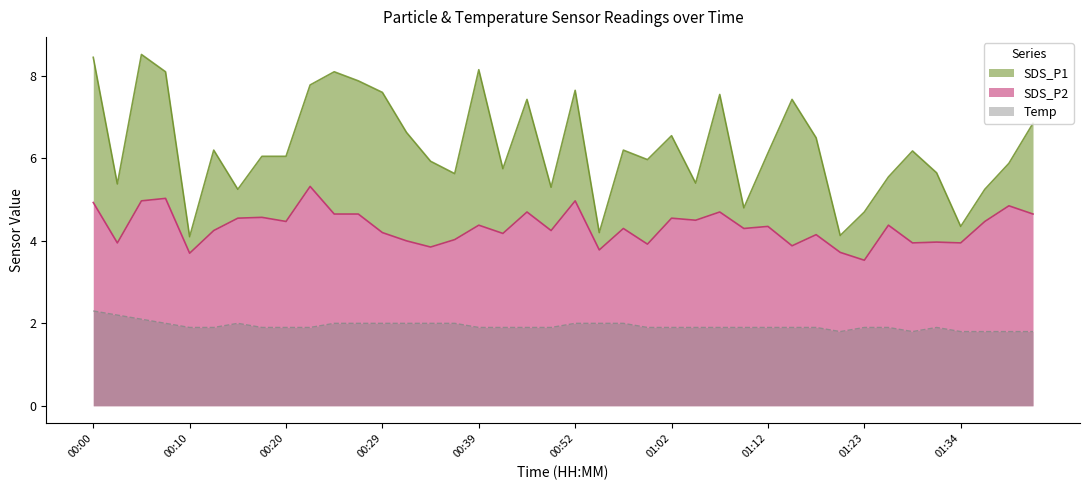

The Temp series shows 1.9 at 00:12. True or false?

True